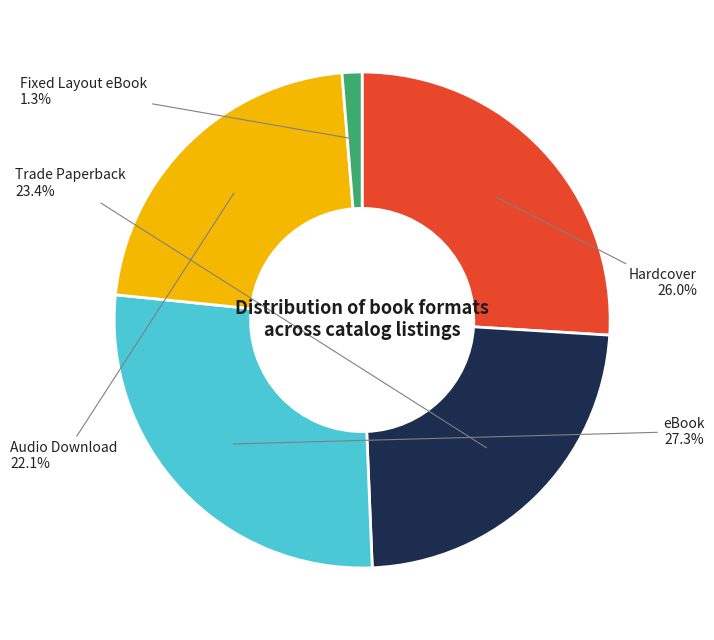

Is there a majority slice in this chart?

No